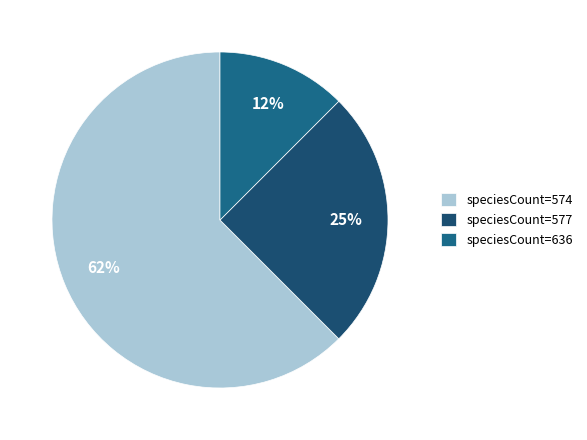

How many segments does this pie chart have?

3